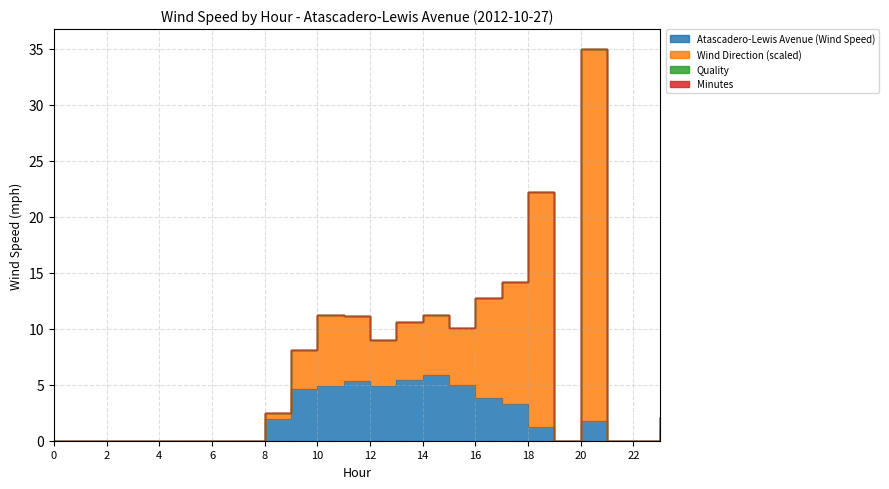

Is it true that Atascadero-Lewis Avenue (Wind Speed) equals 5.3 at 11?

True